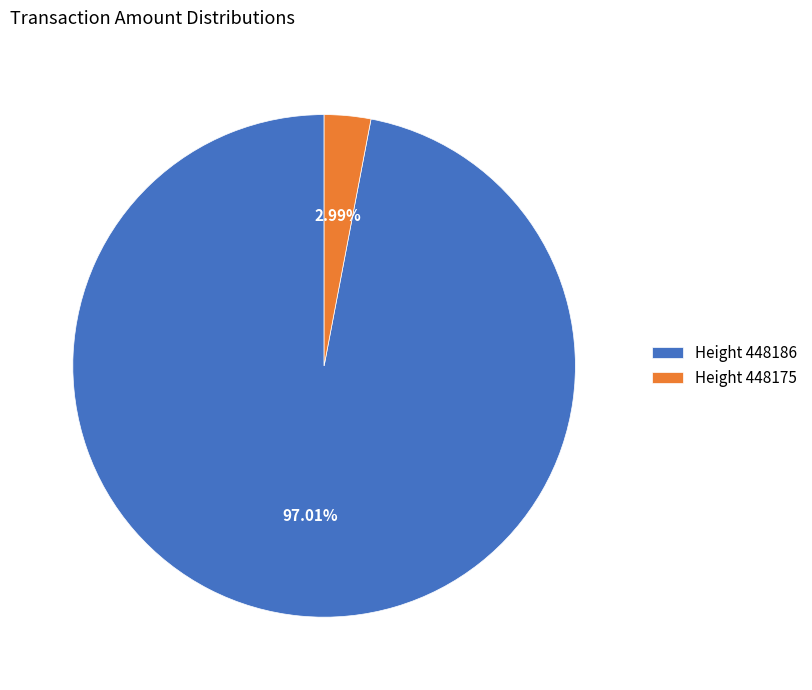

Which slice is the smallest?

Height 448175